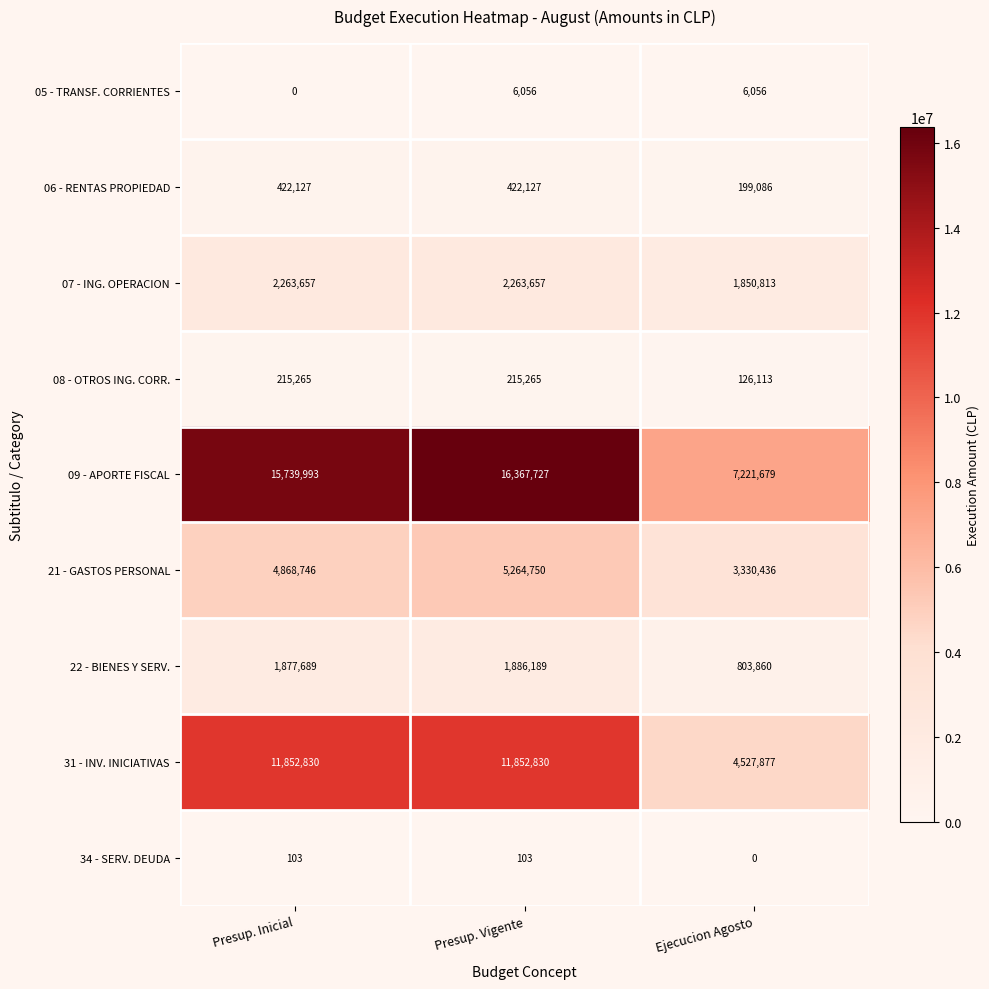

True or false: 06 - RENTAS PROPIEDAD has a value of 422127 at Presup. Inicial.

True